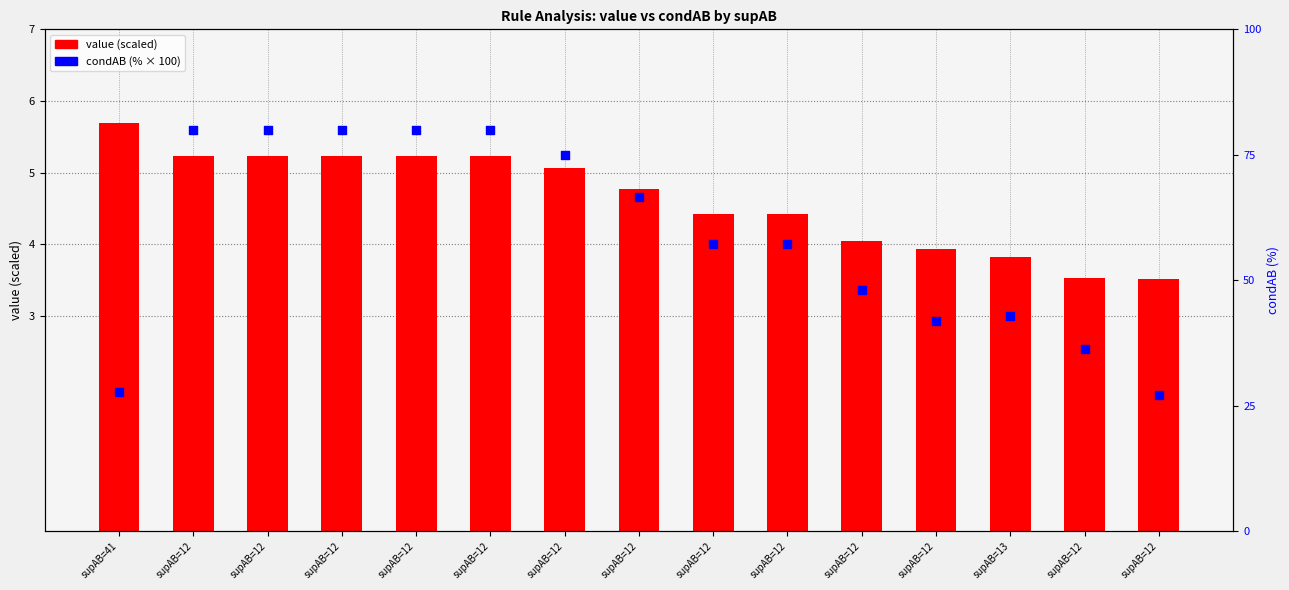

Which series reaches the maximum Y coordinate?

condAB (%)